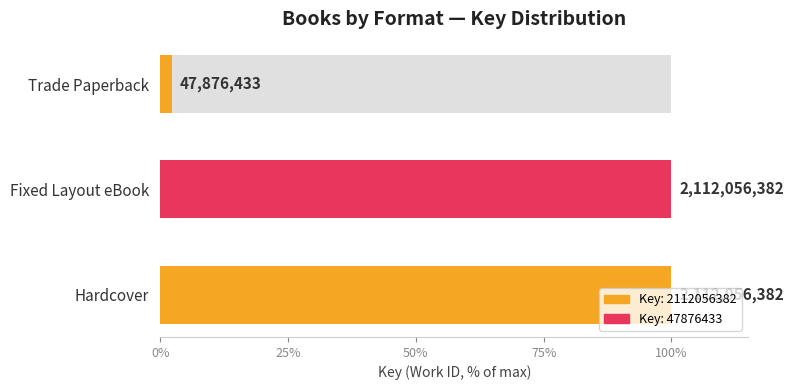

Reading right to left, list all the values displayed in this chart.

2.3	100.0	100.0